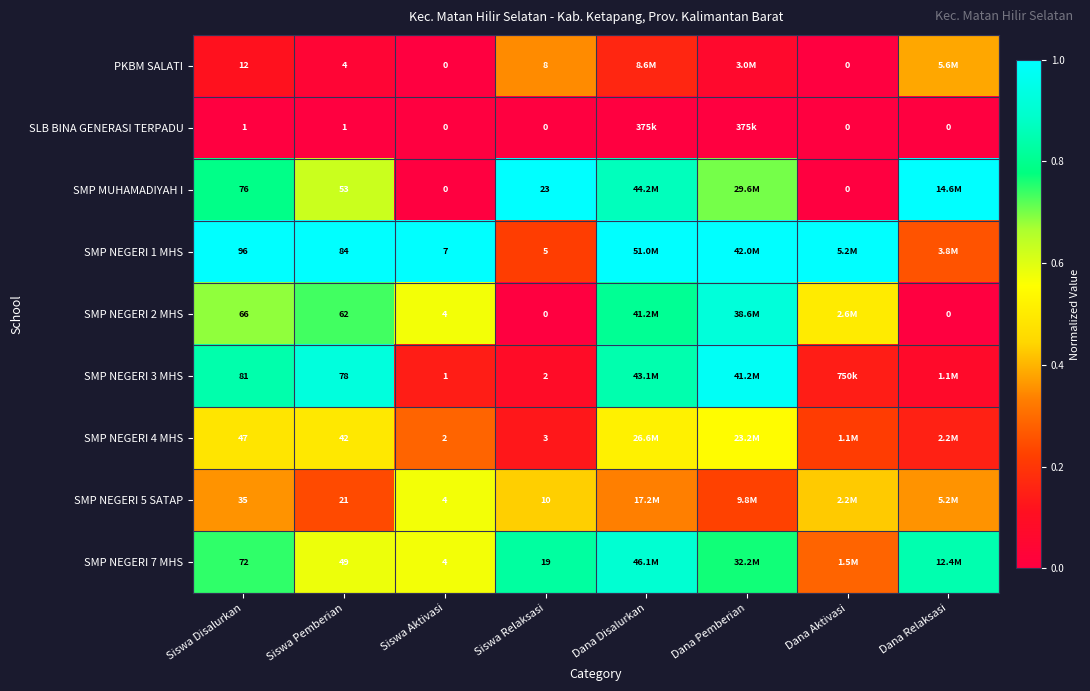

Which label corresponds to the largest value in the chart?

Siswa Relaksasi